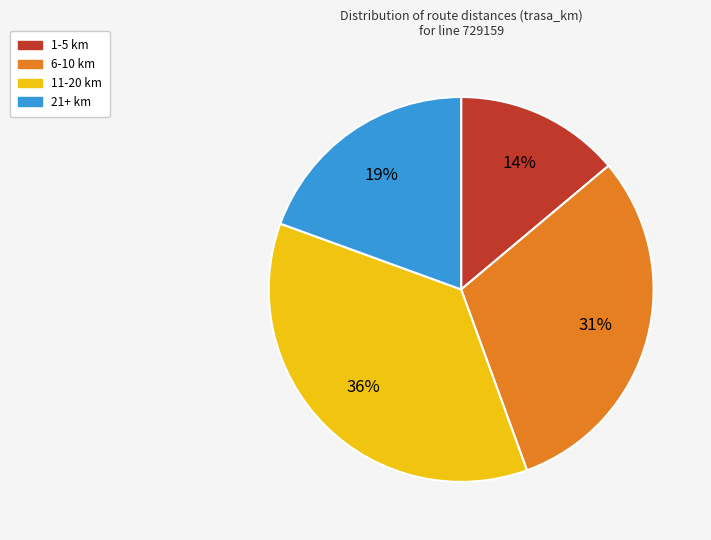

What is the ratio of the value at 11-20 km to the value at 1-5 km?

2.6